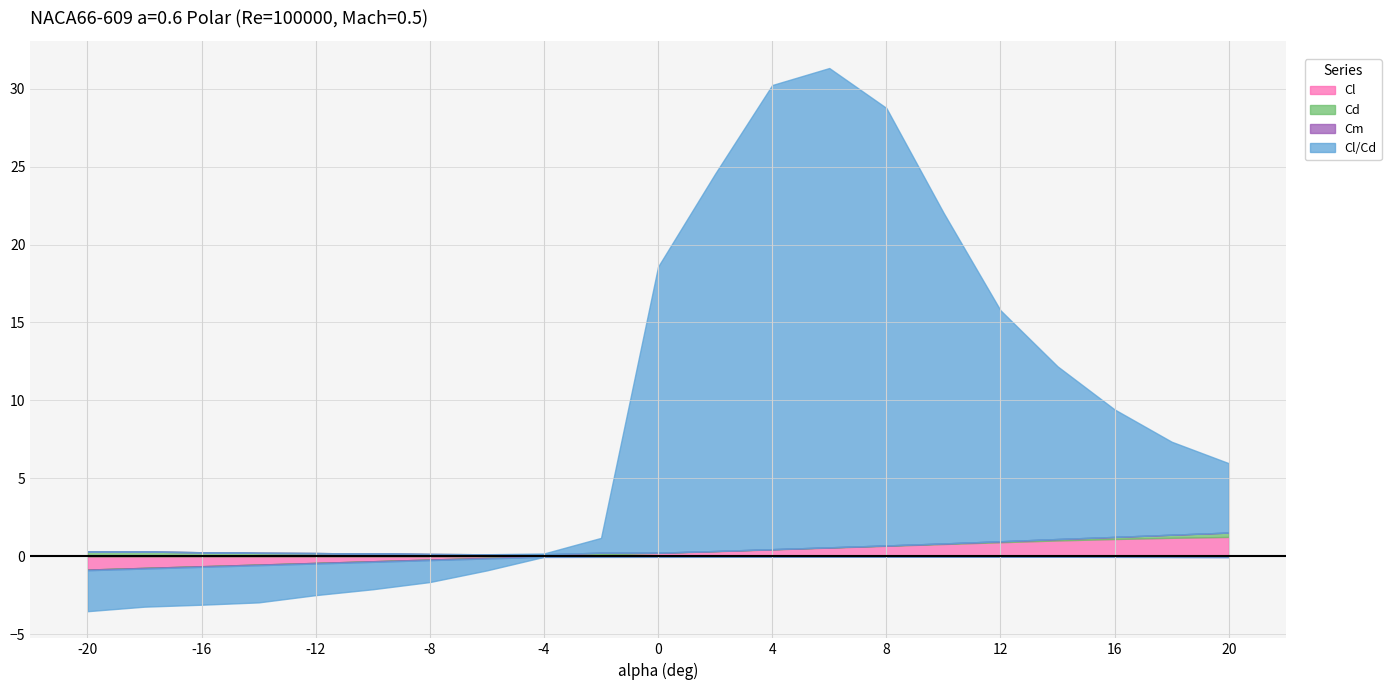

Which label corresponds to the smallest value in the chart?

-20